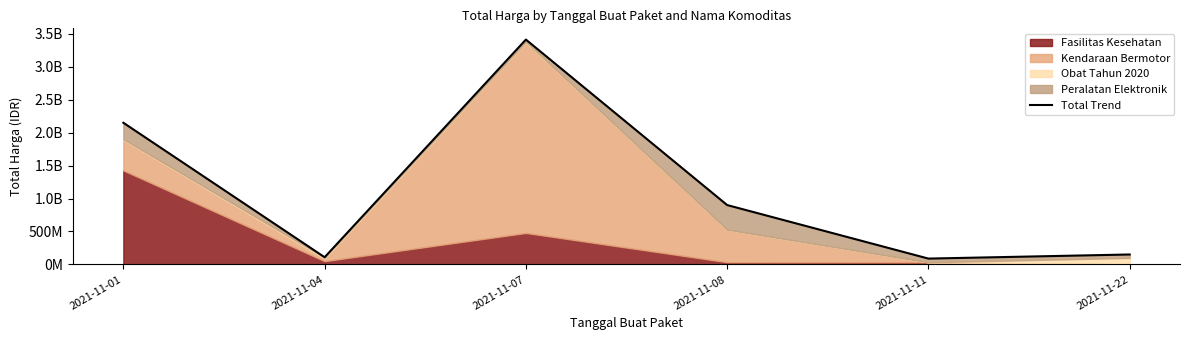

Reading left to right, list all the values displayed in this chart.

2149400000	109034000	3411415240	900737600	88672000	150951445